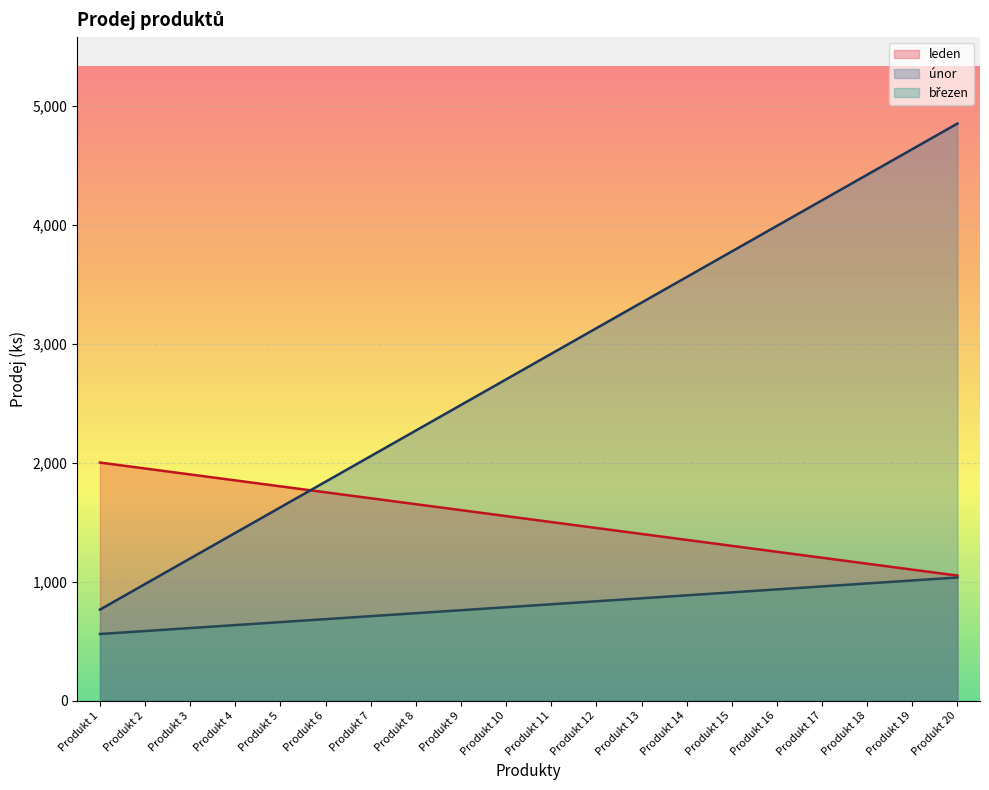

What is the sum of all leden values?

30500